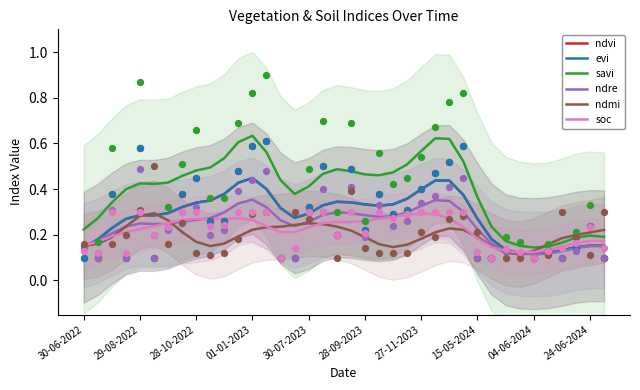

Which series reaches the maximum Y coordinate?

savi